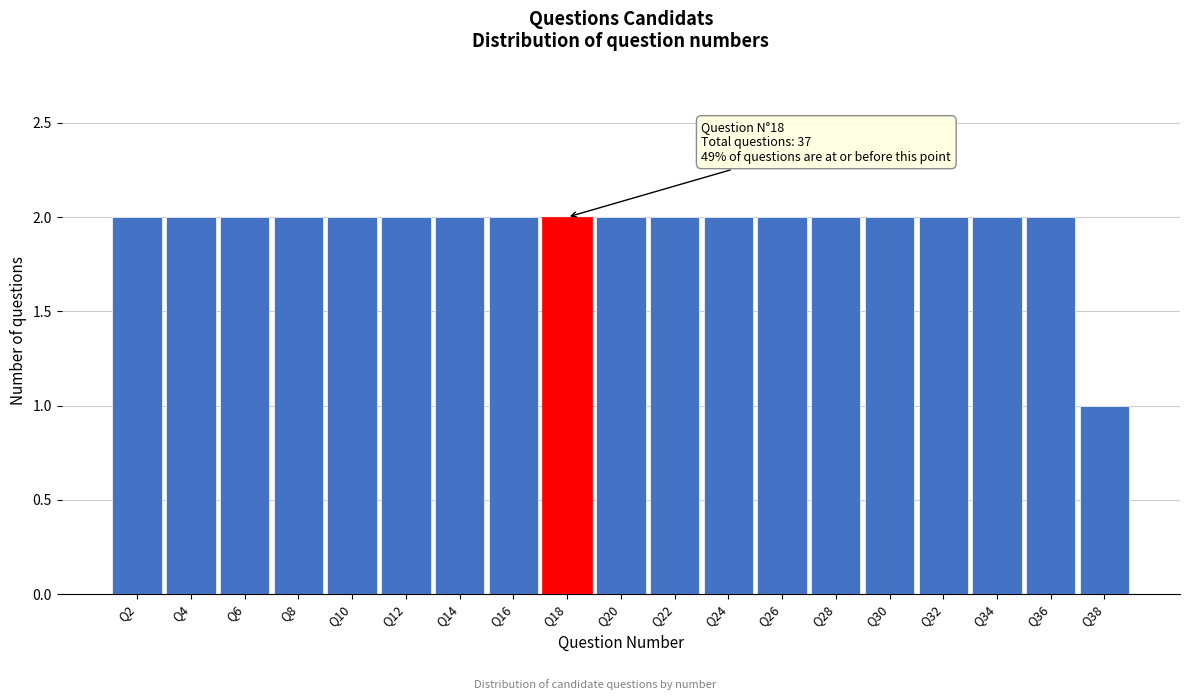

Reading left to right, extract all data points from this chart.

Q2=2	Q4=2	Q6=2	Q8=2	Q10=2	Q12=2	Q14=2	Q16=2	Q18=2	Q20=2	Q22=2	Q24=2	Q26=2	Q28=2	Q30=2	Q32=2	Q34=2	Q36=2	Q38=1